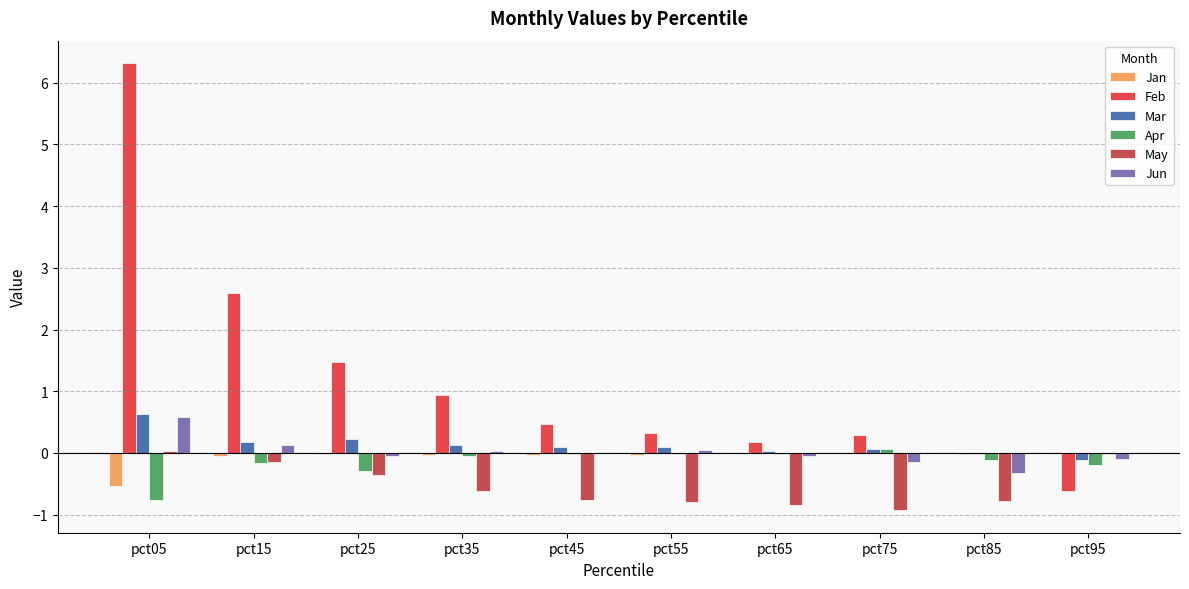

Where does the Apr series first go above 0?

pct75